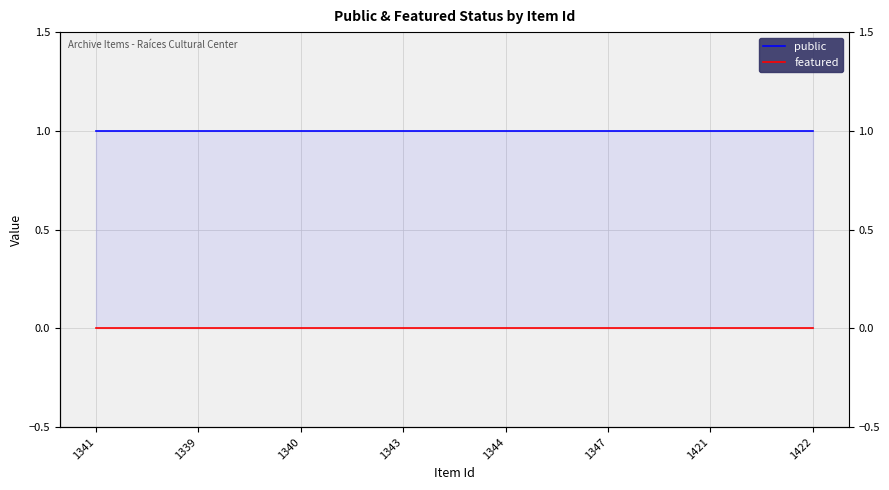

At which label does public reach its peak?

1341